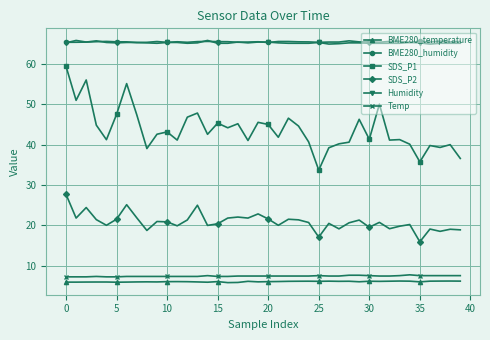

Which series has the widest spread of values?

SDS_P1